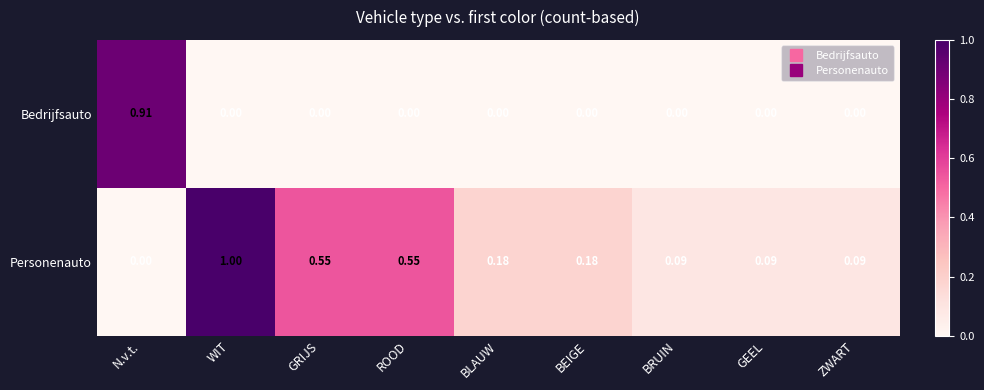

At which label does Personenauto reach its peak?

WIT